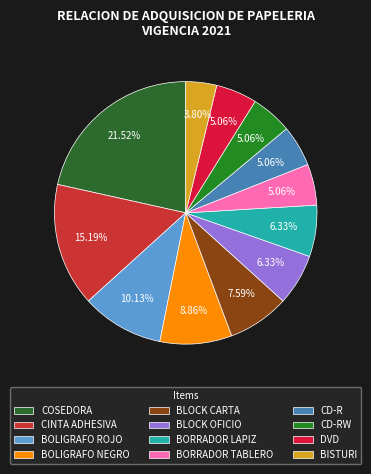

To the nearest percent, what is the difference between the CD-RW and BORRADOR LAPIZ slice percentages?

1%